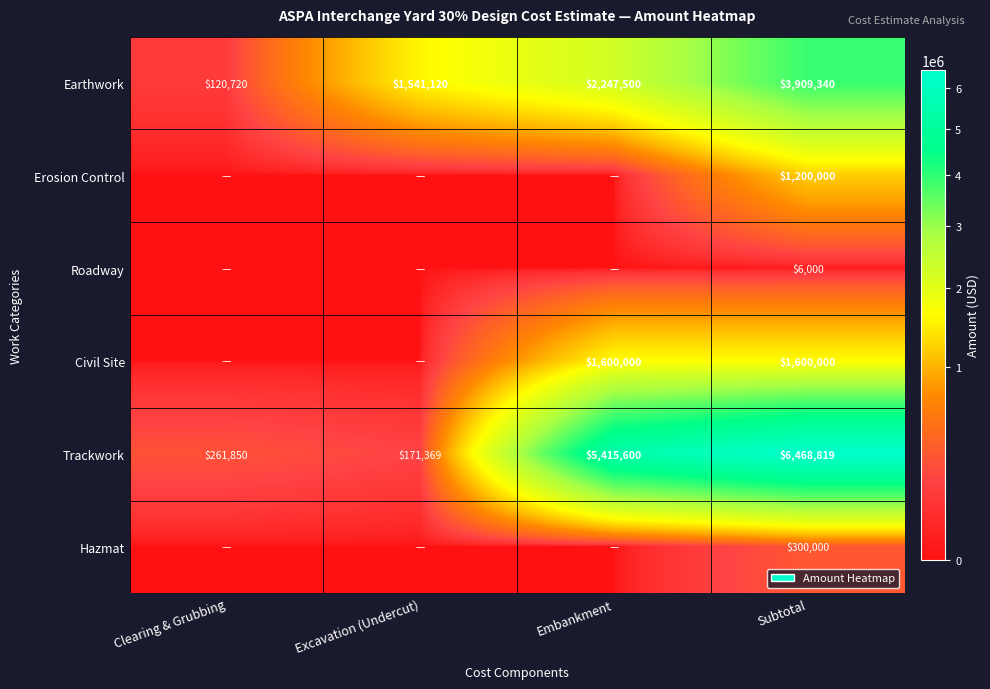

Is it true that Civil Site equals 2415936 at Subtotal?

False